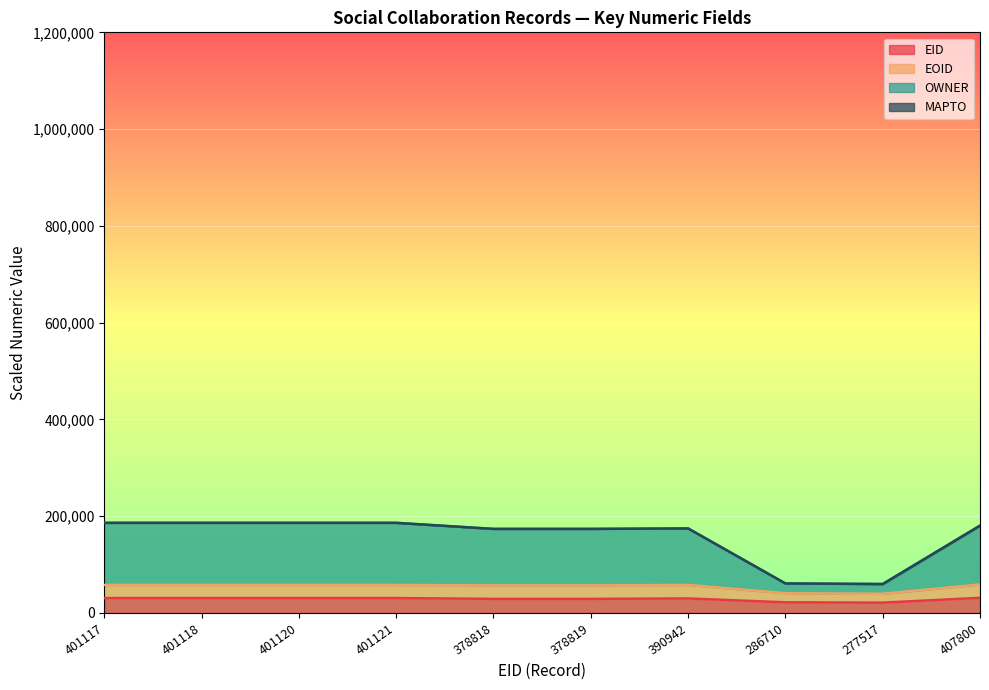

What is the total value across all series at 407800?

180514.1